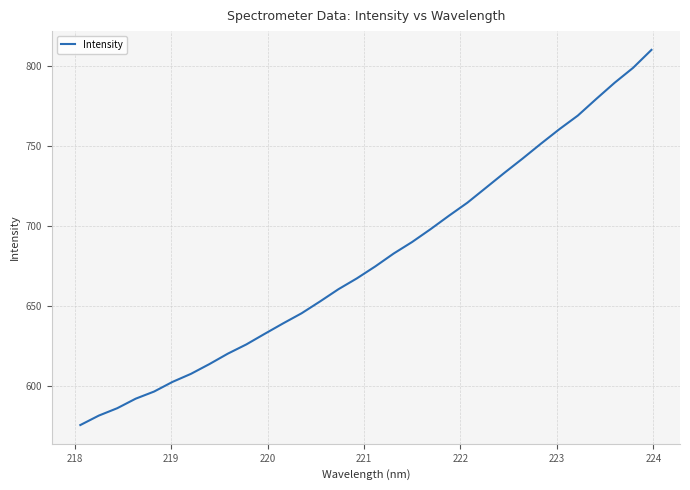

What is the smallest value displayed?

575.9